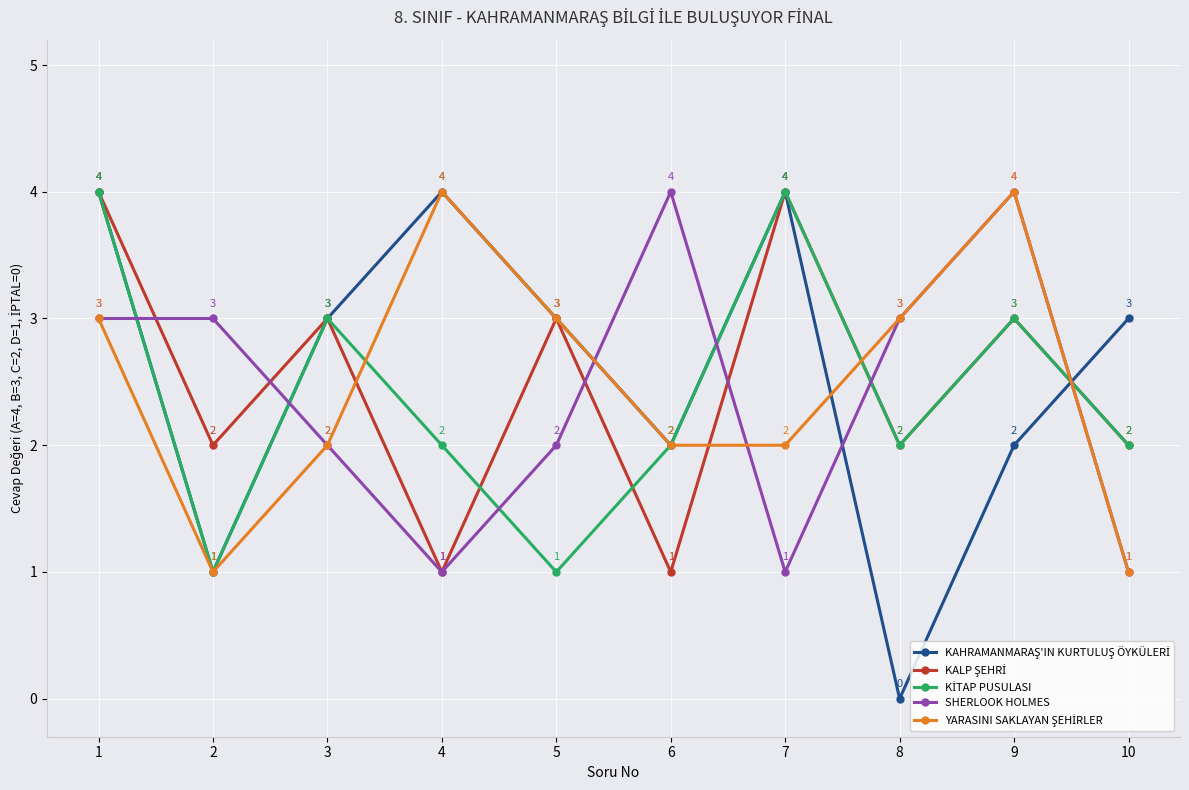

What is the total value across all series at 10?

9